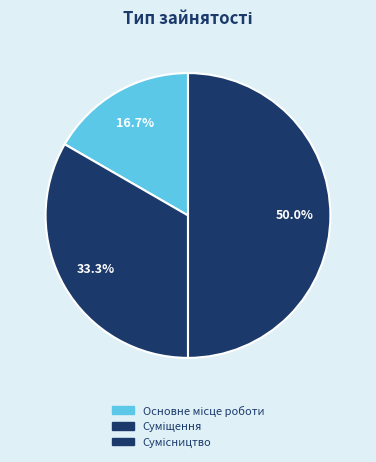

To the nearest percent, what is the difference between the largest and smallest slice percentages?

33%